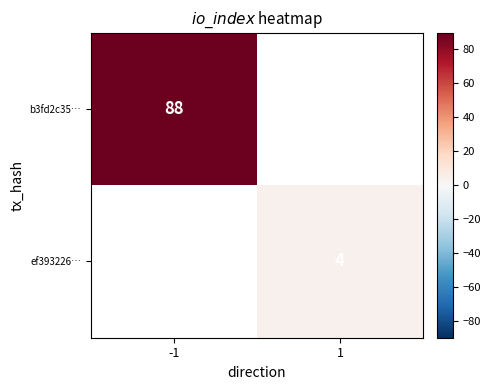

The b3fd2c35… series shows 88 at -1. True or false?

True